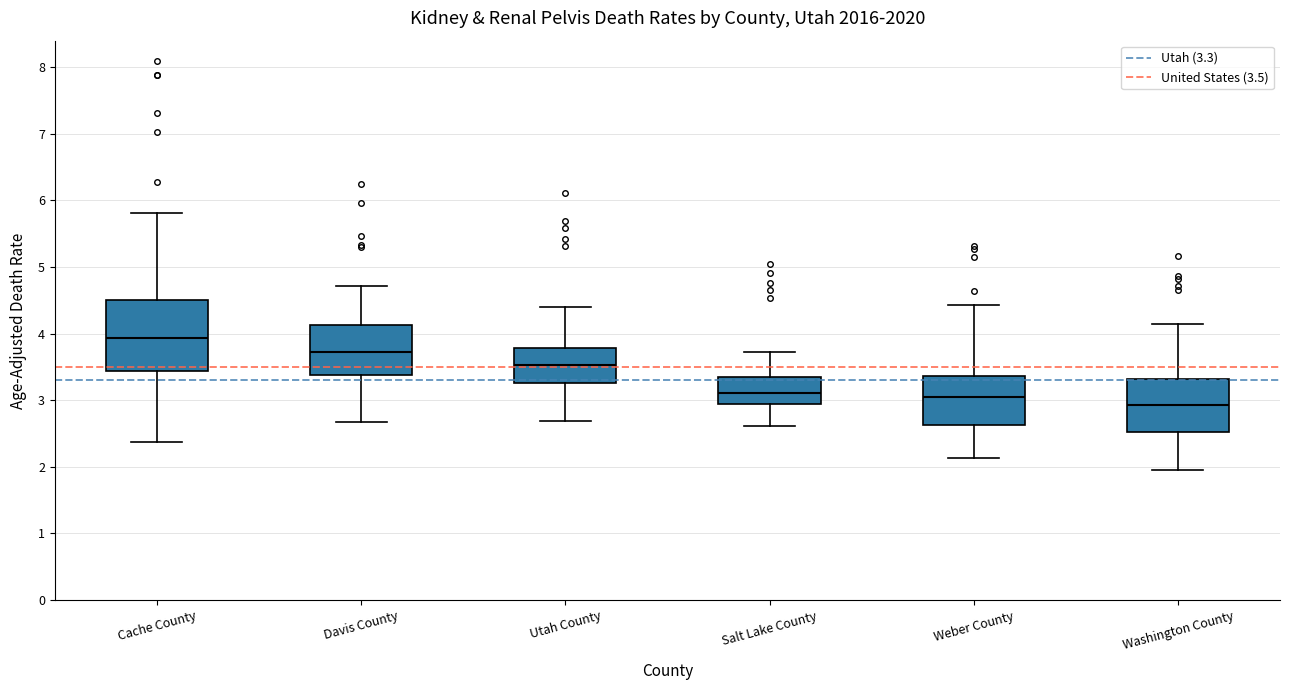

Reading left to right, transcribe this box plot: for each box, give where its median line is, the range the box spans, and where its two whiskers end, as read against the y-axis. The values are not printed on the chart, so give them approximately, as read against the axis.

Cache County: median 3.9, box 3.4 to 4.5, whiskers 2.4 to 5.8
Davis County: median 3.7, box 3.4 to 4.1, whiskers 2.7 to 4.7
Utah County: median 3.5, box 3.3 to 3.8, whiskers 2.7 to 4.4
Salt Lake County: median 3.1, box 2.9 to 3.4, whiskers 2.6 to 3.7
Weber County: median 3.0, box 2.6 to 3.4, whiskers 2.1 to 4.4
Washington County: median 2.9, box 2.5 to 3.3, whiskers 1.9 to 4.1